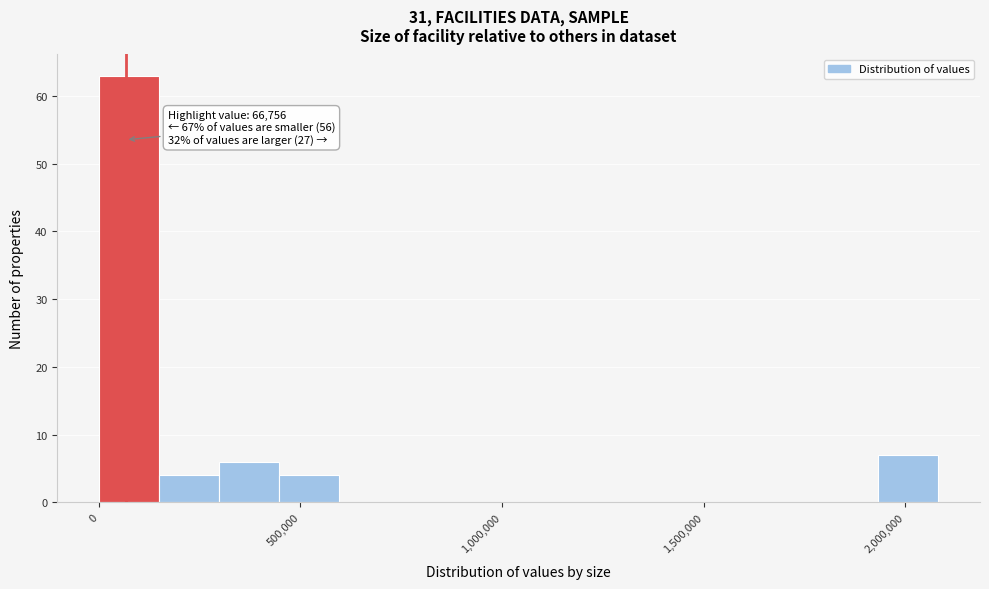

Around what value on the x-axis is the tallest bar? Give the approximate position of its centre, as read against the axis.

100000